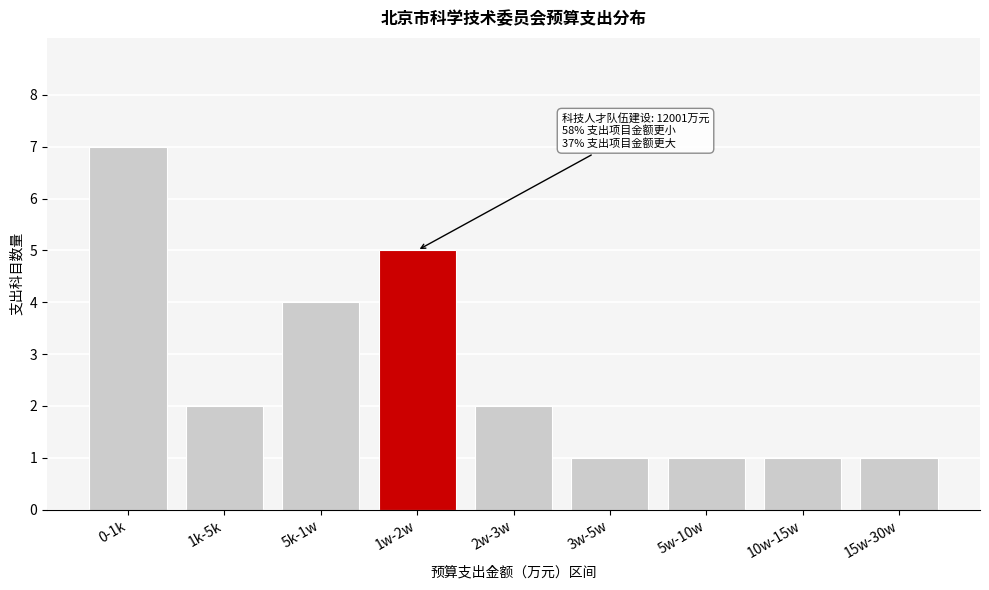

Reading left to right, extract all data points from this chart.

7	2	4	5	2	1	1	1	1